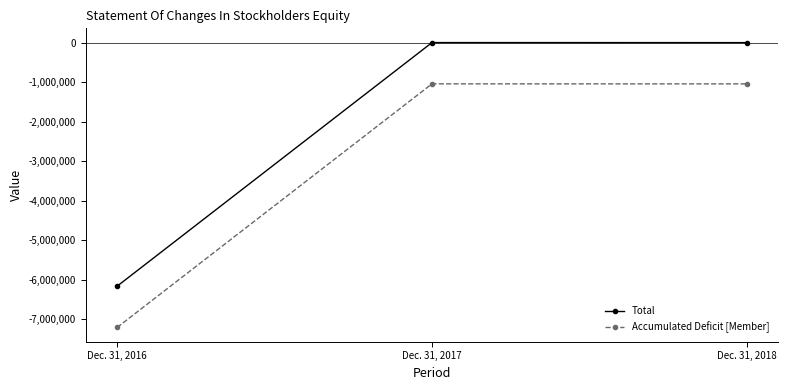

At which label is Total closest to -3081610?

Dec. 31, 2018